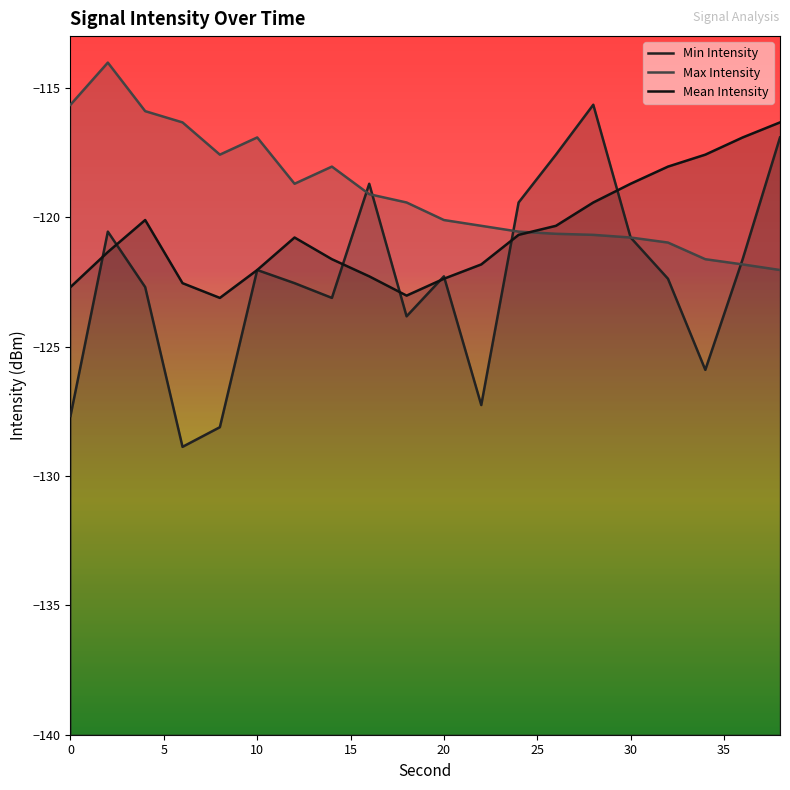

What is the difference between the maximum and minimum values in the Mean Intensity series?

6.8